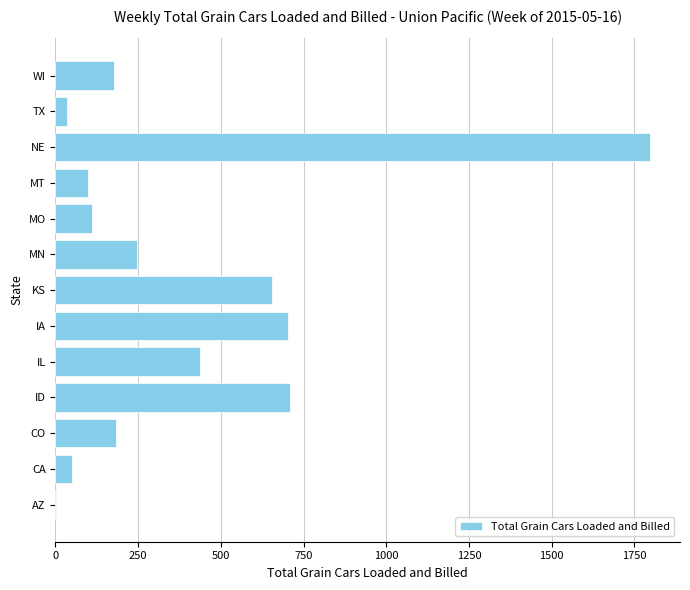

Is it true that the value at NE is 1150?

False